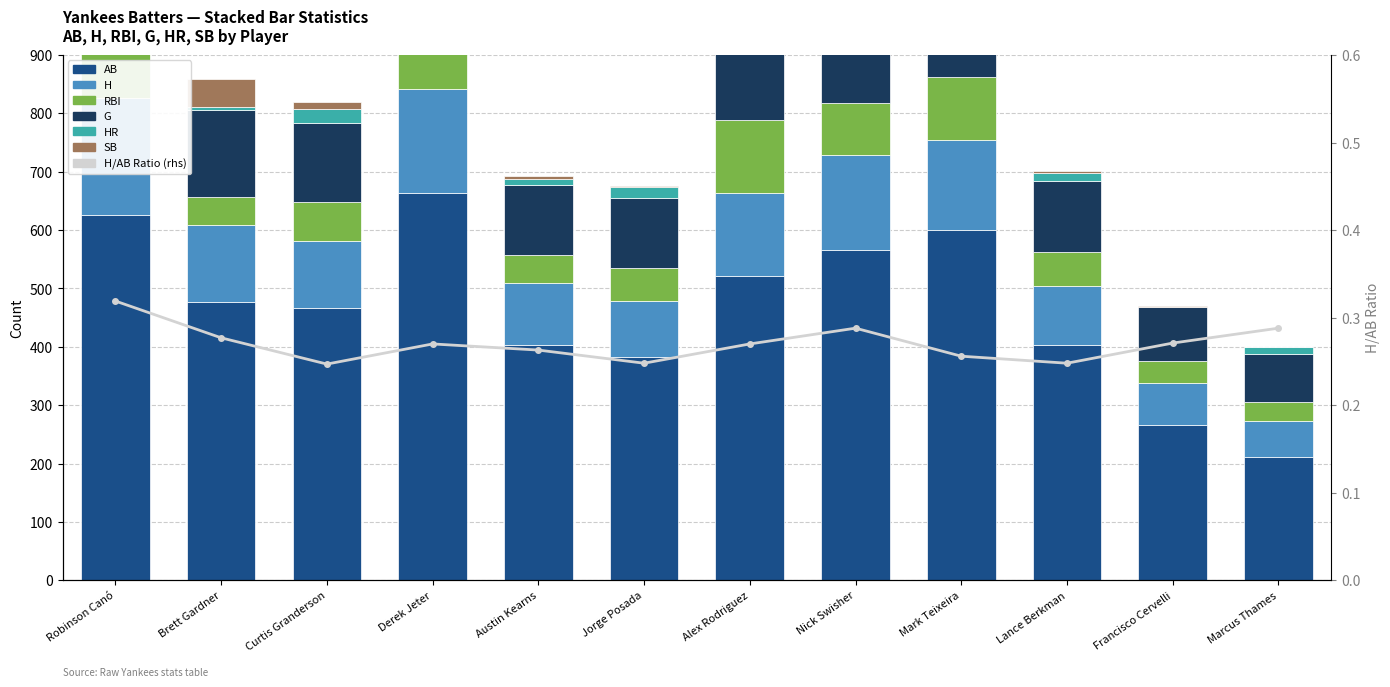

What is the value of the H bar at the 5th from the left?

106